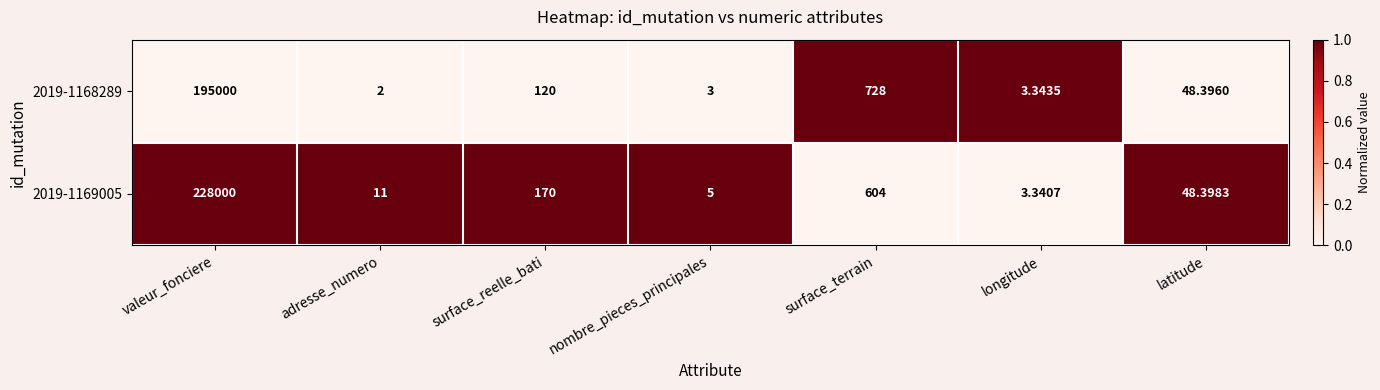

At which label is 2019-1169005 closest to 114001?

surface_terrain